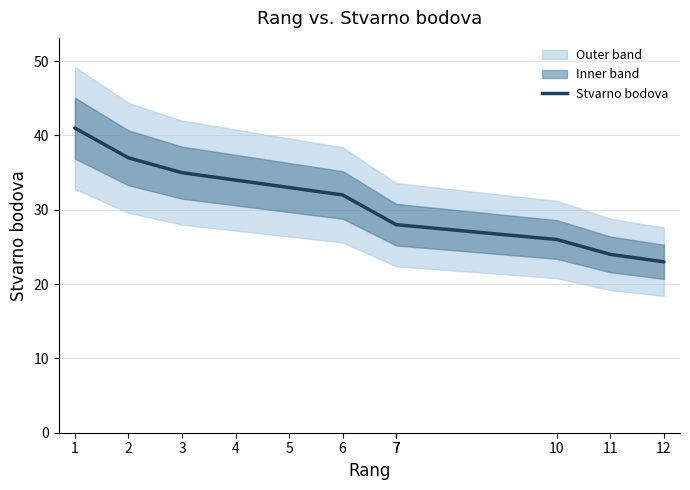

True or false: there are more than 2 points higher than both neighbors.

False